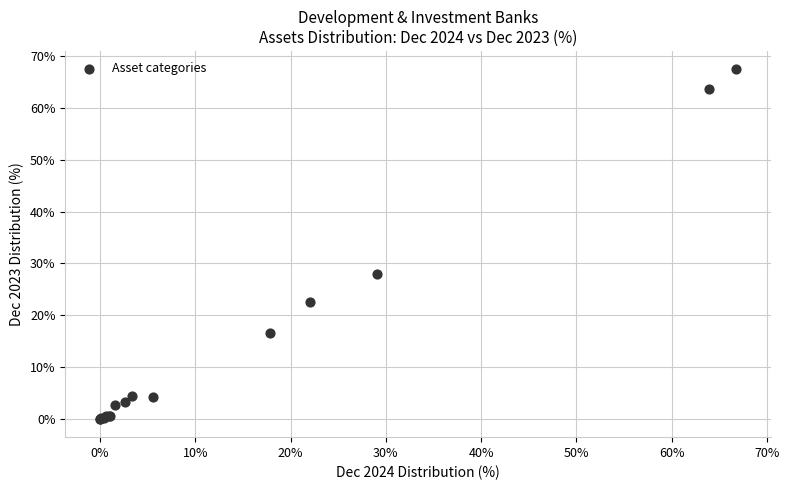

What Y value in the scatter plot is closest to 33?

27.9